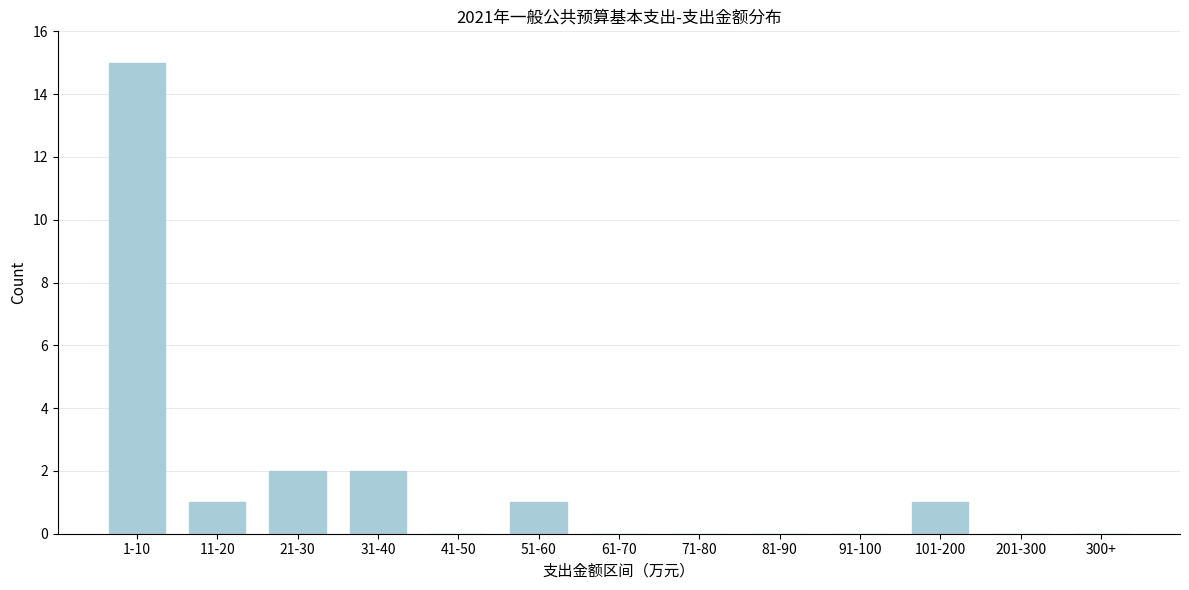

Reading left to right, what are all the values shown in this chart?

1-10=15	11-20=1	21-30=2	31-40=2	41-50=0	51-60=1	61-70=0	71-80=0	81-90=0	91-100=0	101-200=1	201-300=0	300+=0